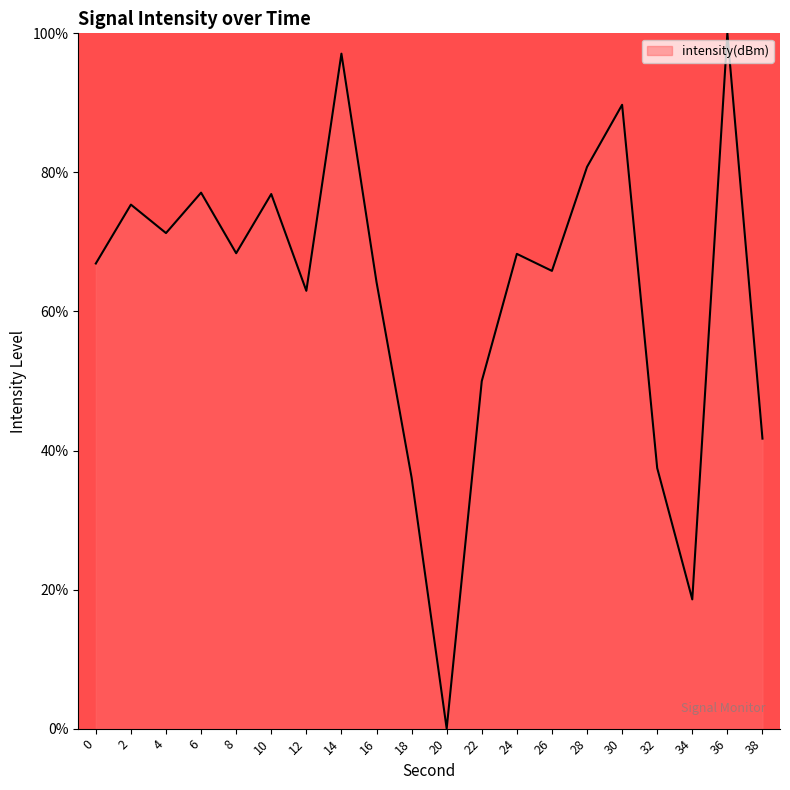

True or false: the data has more than 2 interior local peaks.

True